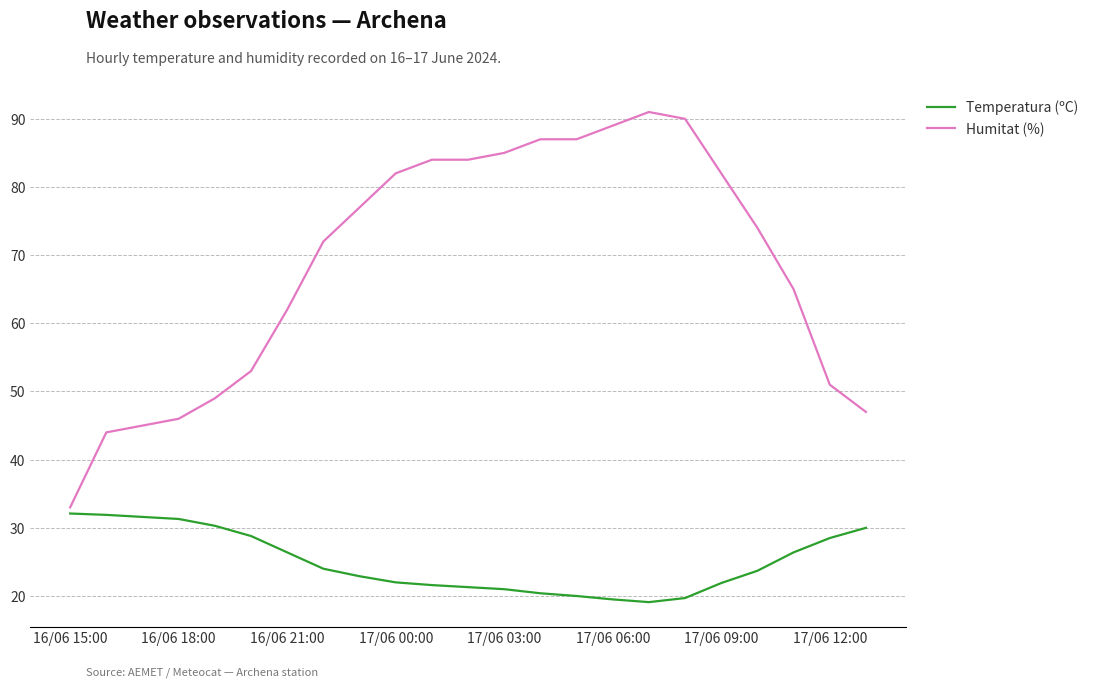

Count the number of data series in this chart.

2